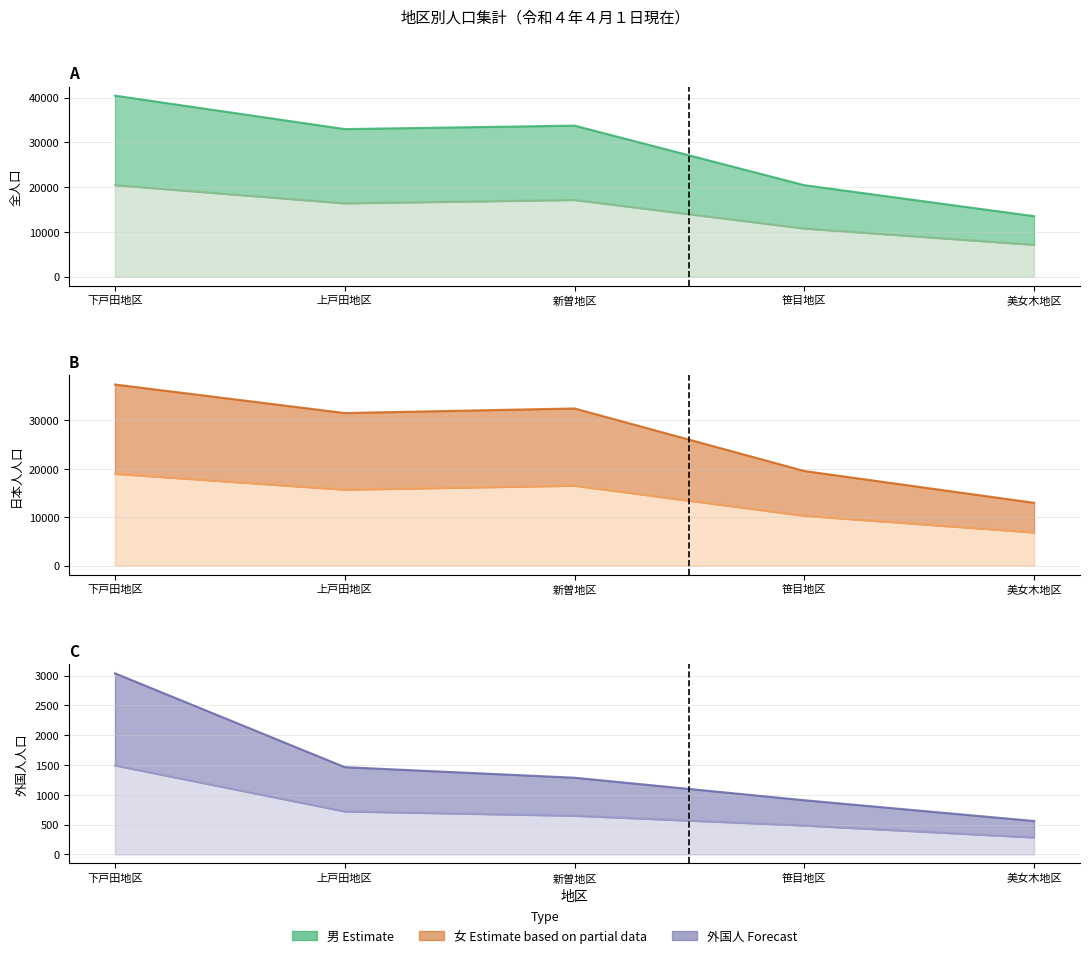

Which series has the largest total across all categories?

全人口（女）